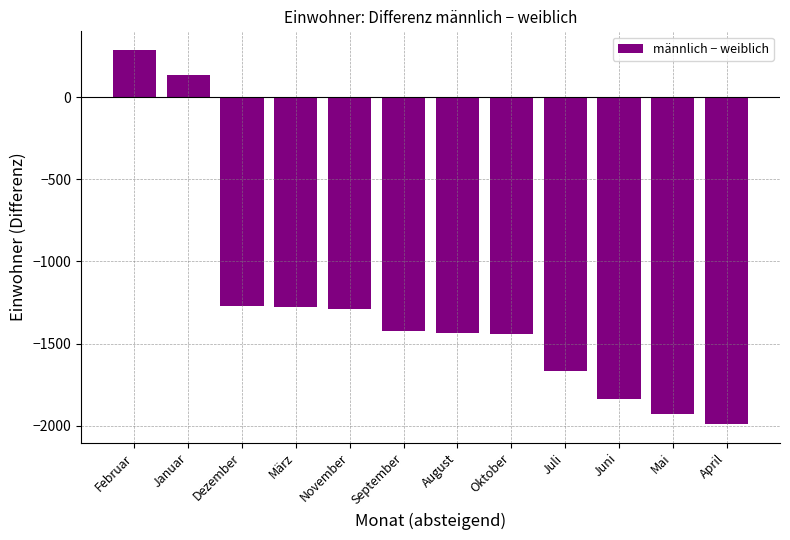

Does the chart contain any negative values?

Yes